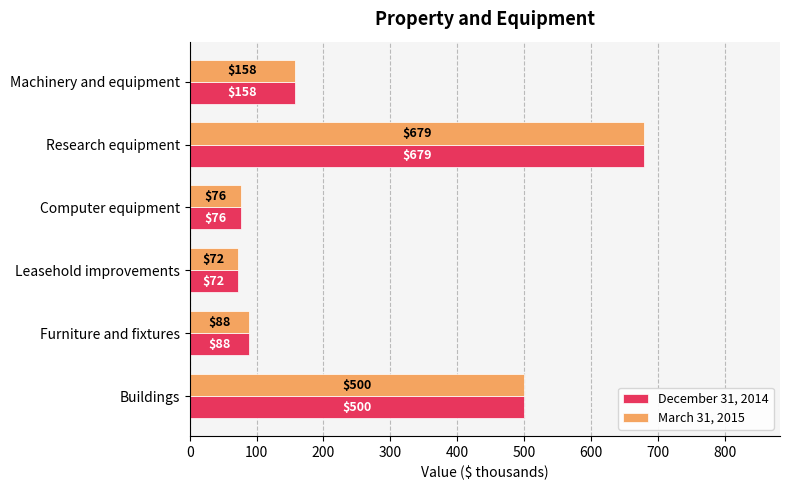

What is the difference between the maximum and minimum values in the March 31, 2015 series?

607